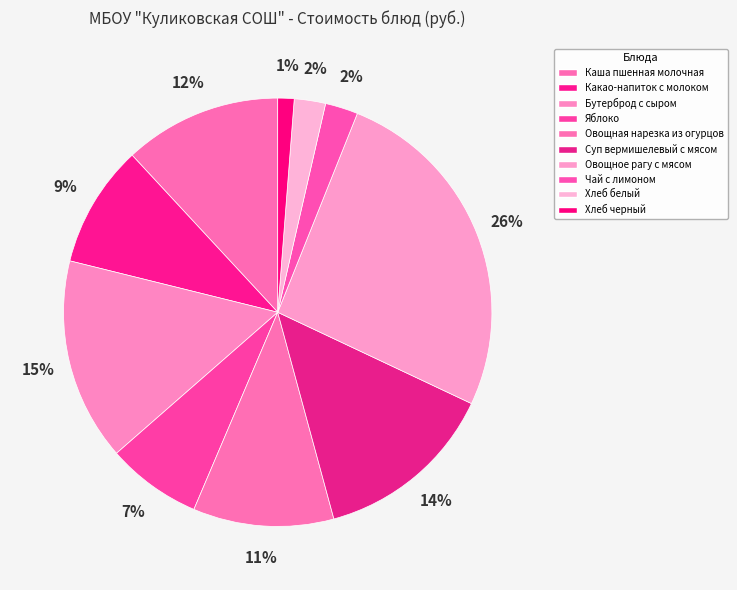

To the nearest percent, what is the average slice percentage?

10%